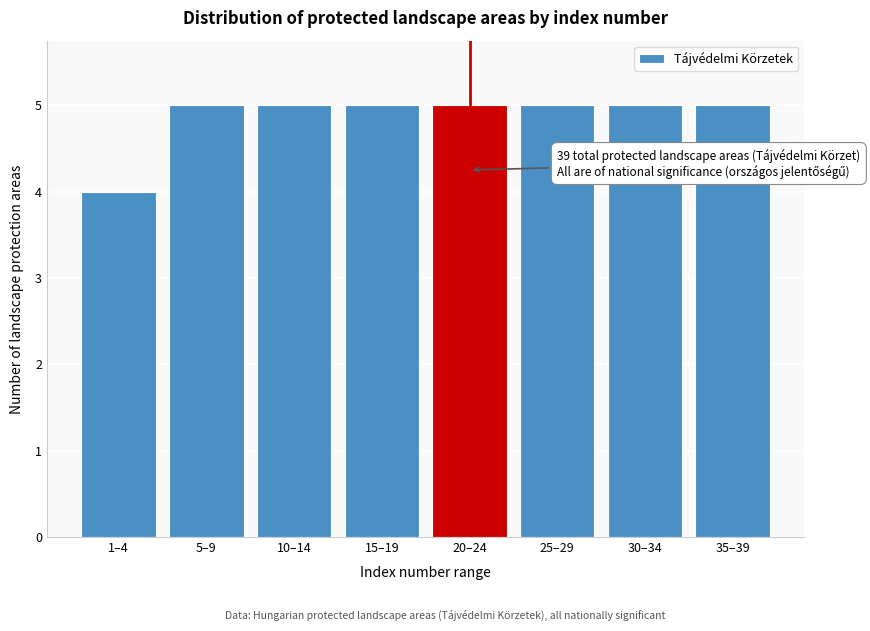

Reading left to right, extract all data points from this chart.

4	5	5	5	5	5	5	5